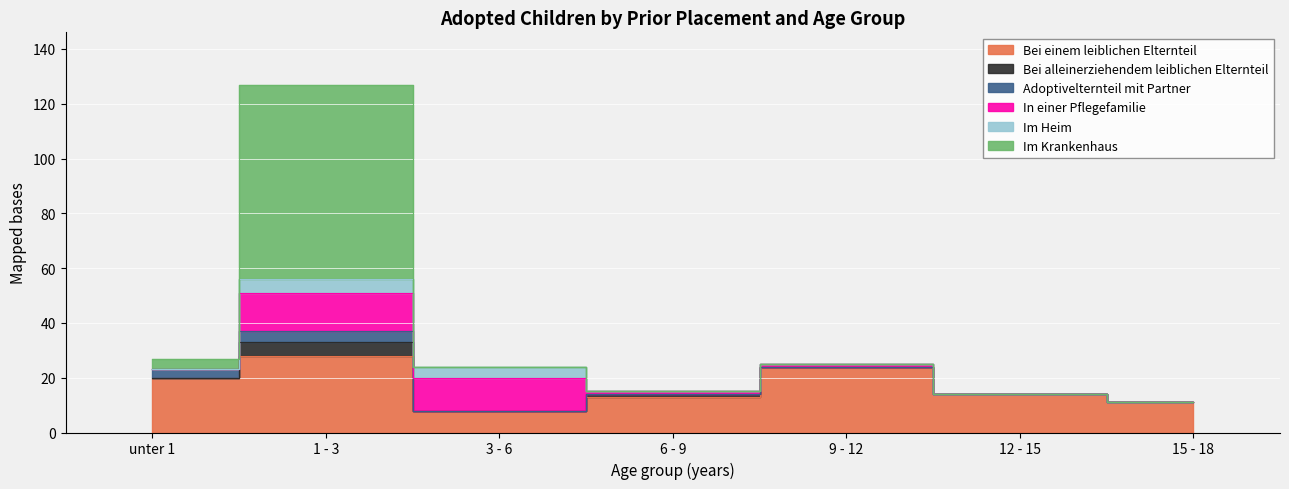

Which series has the largest range (max minus min)?

Im Krankenhaus